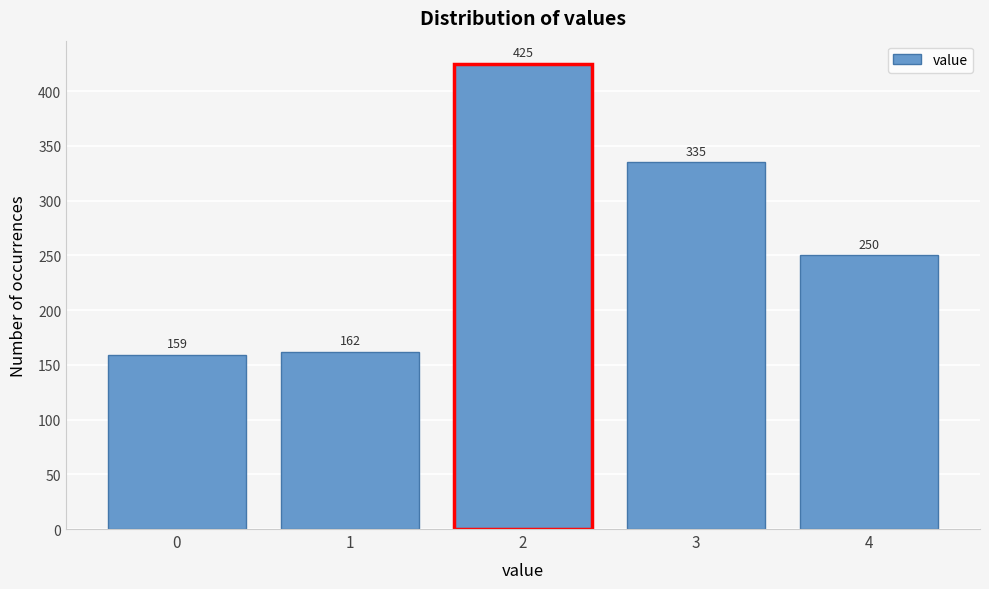

Reading left to right, transcribe all the data shown in this chart.

159	162	425	335	250